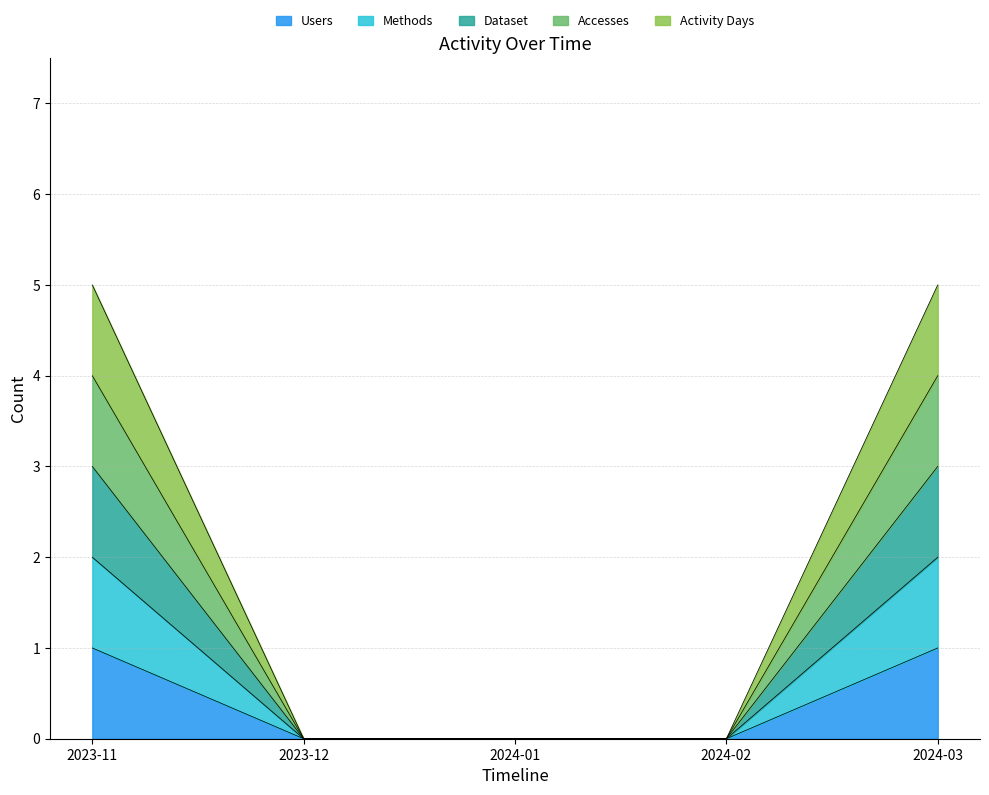

How many lines are shown in the chart?

5